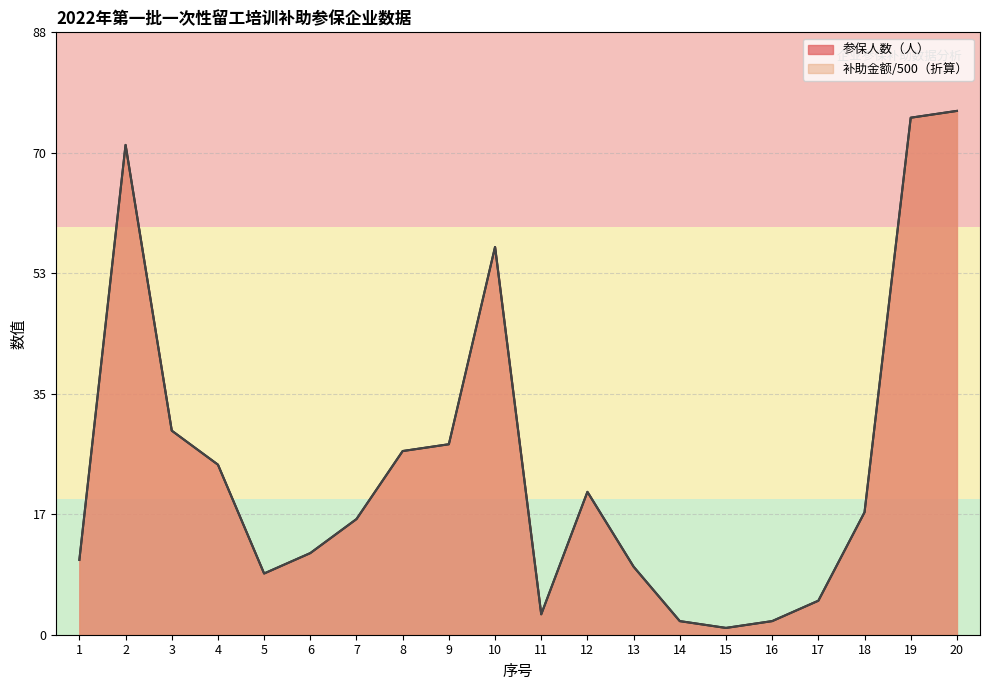

Count the number of data series in this chart.

2